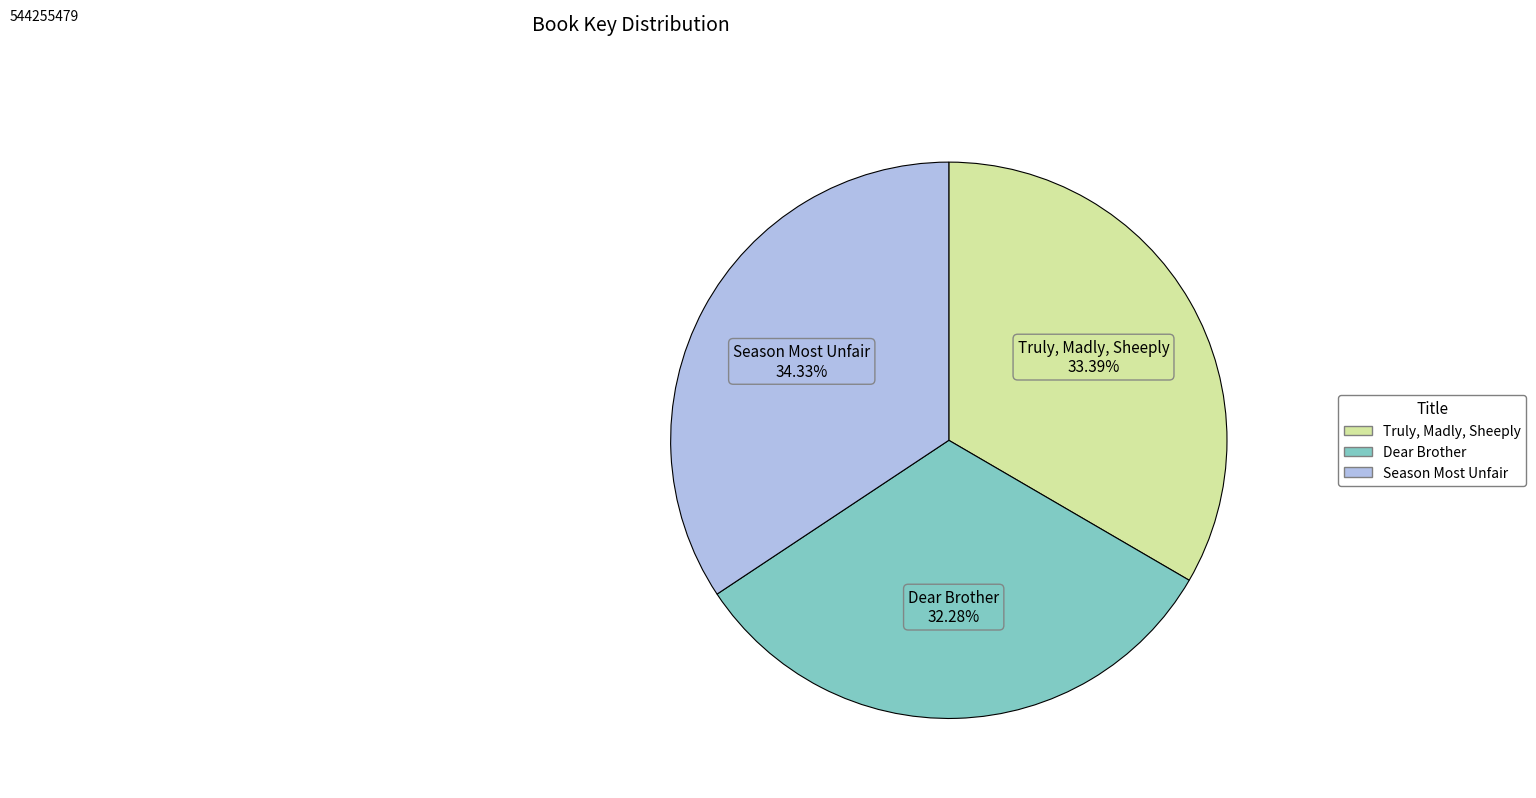

Which category has the smallest portion of the pie?

Dear Brother